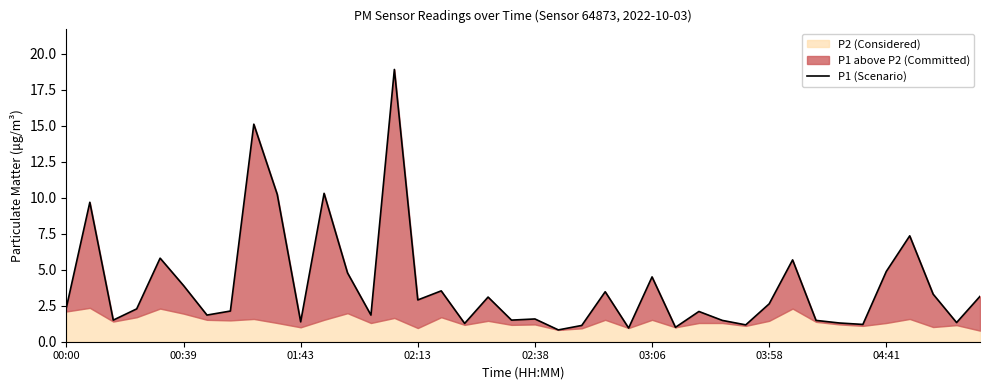

Approximately how many times larger is the value at 00:00 compared to 02:38?

1.5